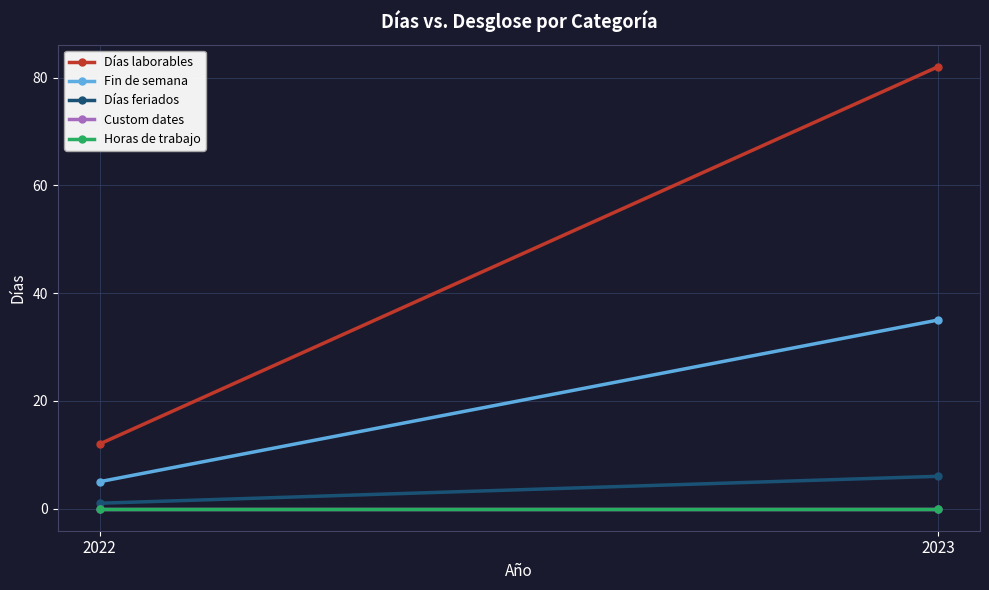

What is the value of the Días laborables point at the 1st from the left?

12